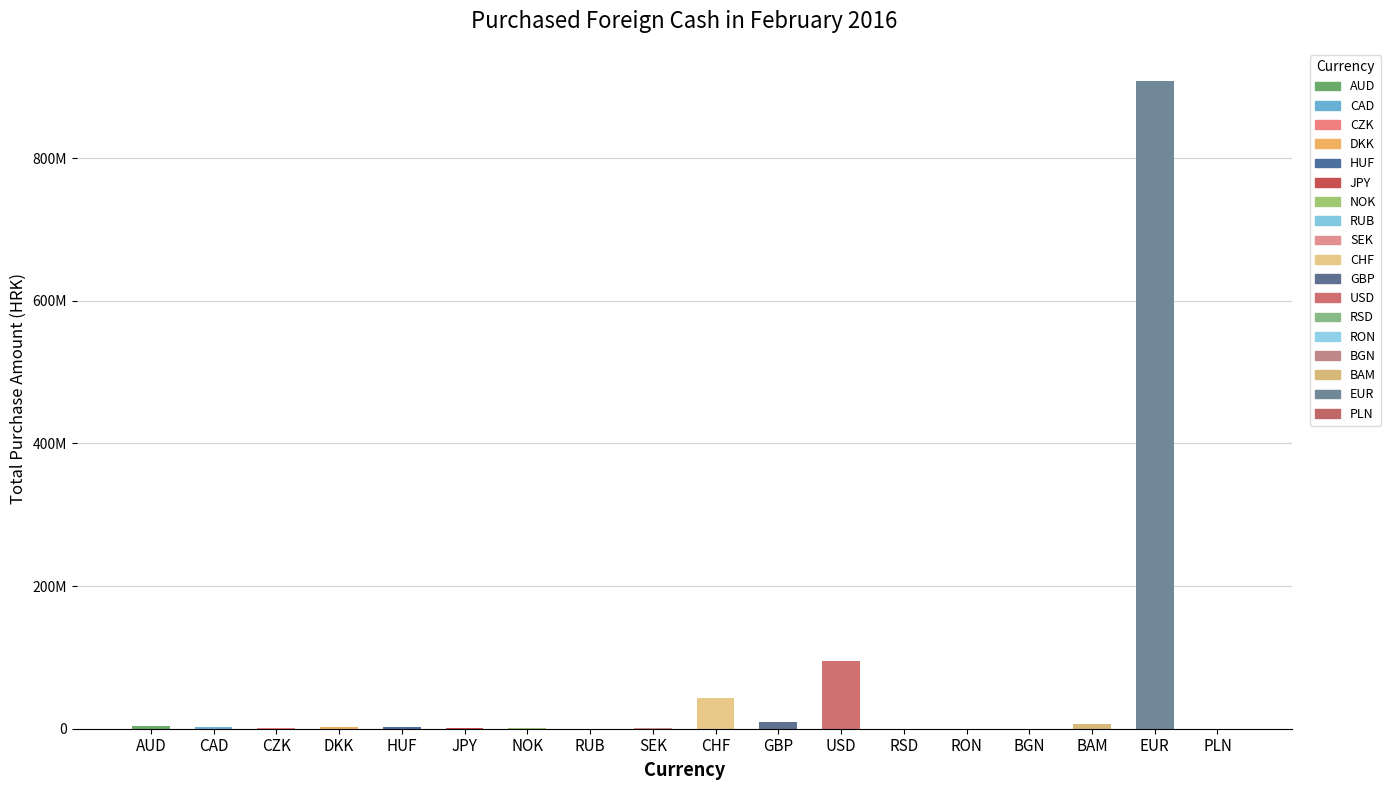

The chart shows a value of 8725891 at GBP. True or false?

True